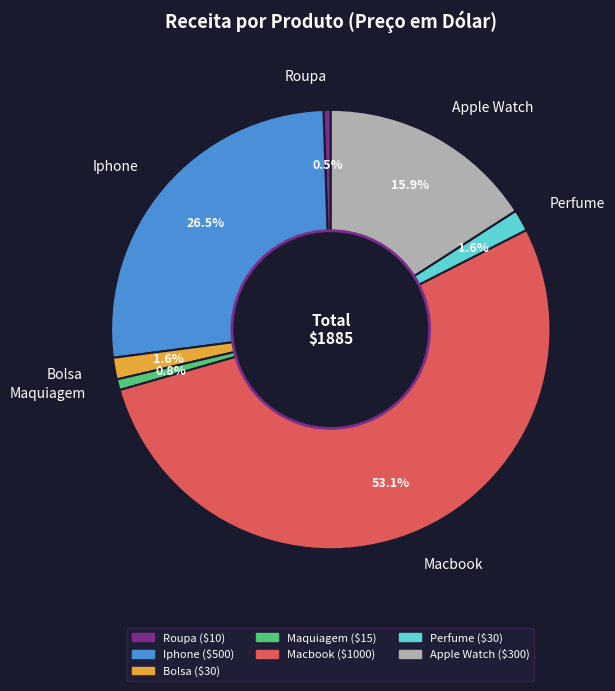

What is the largest slice in the pie chart?

Macbook